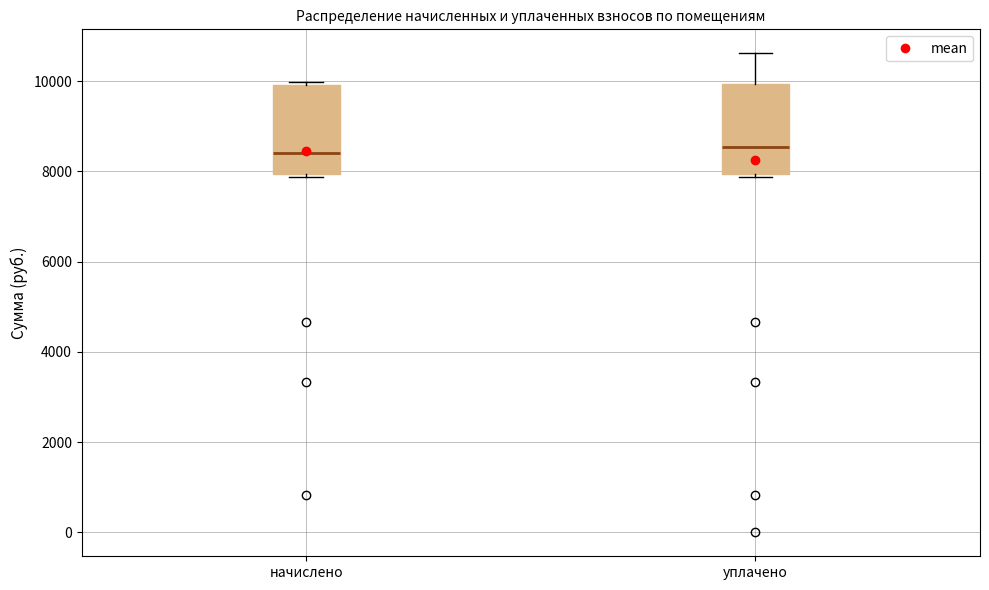

Reading left to right, transcribe this box plot: for each box, give where its median line is, the range the box spans, and where its two whiskers end, as read against the y-axis. The values are not printed on the chart, so give them approximately, as read against the axis.

начислено: median 8400, box 8000 to 10000, whiskers 7800 to 10000 (just above the box's upper edge)
уплачено: median 8600, box 8000 to 10000, whiskers 7800 to 10600